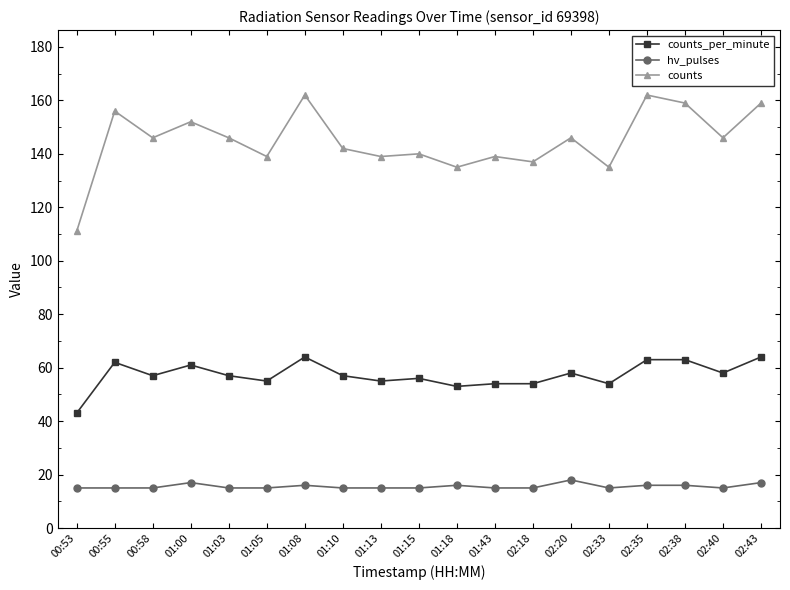

Reading left to right, list all the values displayed in this chart.

counts_per_minute: 00:53=43	00:55=62	00:58=57	01:00=61	01:03=57	01:05=55	01:08=64	01:10=57	01:13=55	01:15=56	01:18=53	01:43=54	02:18=54	02:20=58	02:33=54	02:35=63	02:38=63	02:40=58	02:43=64
hv_pulses: 00:53=15	00:55=15	00:58=15	01:00=17	01:03=15	01:05=15	01:08=16	01:10=15	01:13=15	01:15=15	01:18=16	01:43=15	02:18=15	02:20=18	02:33=15	02:35=16	02:38=16	02:40=15	02:43=17
counts: 00:53=111	00:55=156	00:58=146	01:00=152	01:03=146	01:05=139	01:08=162	01:10=142	01:13=139	01:15=140	01:18=135	01:43=139	02:18=137	02:20=146	02:33=135	02:35=162	02:38=159	02:40=146	02:43=159